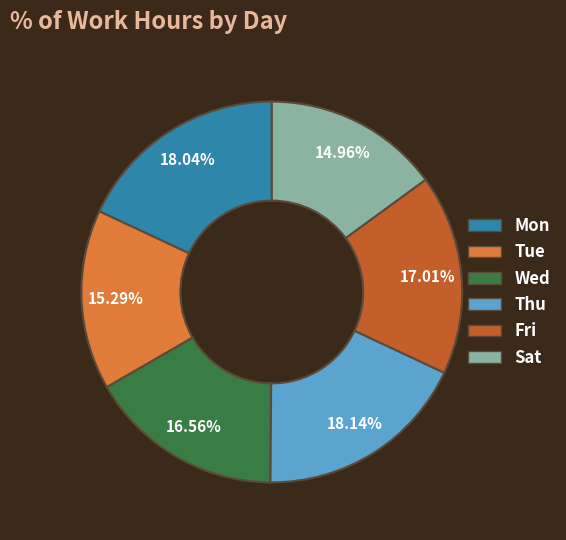

Is the sum of Tue and Fri greater than half?

No